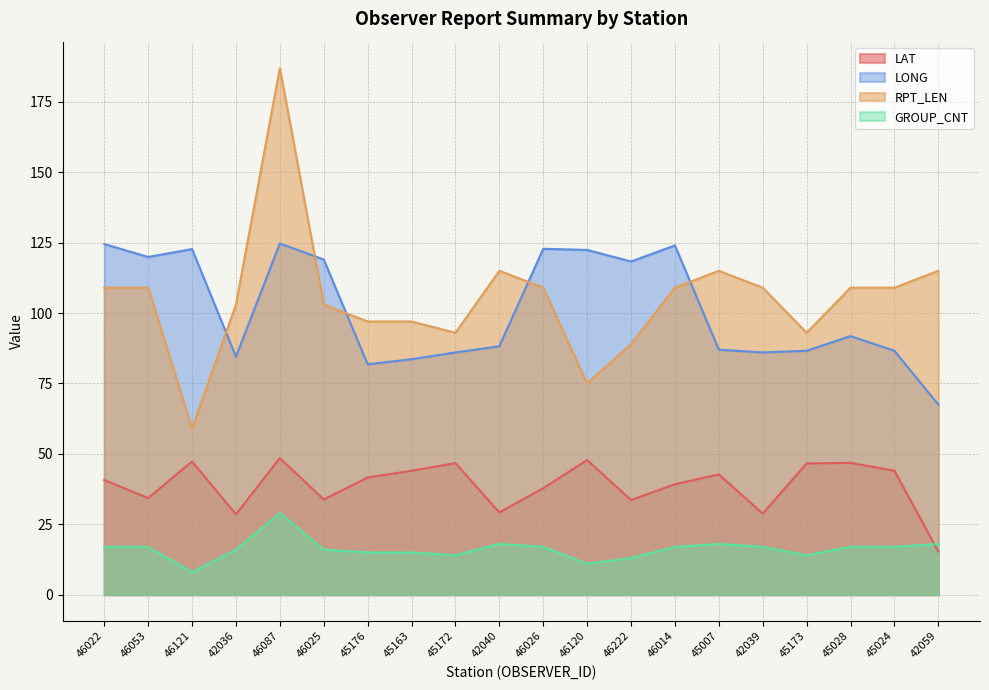

Reading left to right, list all the values displayed in this chart.

LAT: 40.7	34.3	47.3	28.5	48.5	33.8	41.6	44.0	46.7	29.2	37.8	47.8	33.6	39.2	42.7	28.8	46.6	46.8	44.0	15.3
LONG: 124.5	119.9	122.7	84.5	124.7	119.0	81.8	83.6	86.0	88.2	122.8	122.4	118.3	124.0	87.0	86.0	86.6	91.8	86.6	67.5
RPT_LEN: 109.0	109.0	59.0	103.0	187.0	103.0	97.0	97.0	93.0	115.0	109.0	75.0	89.0	109.0	115.0	109.0	93.0	109.0	109.0	115.0
GROUP_CNT: 17.0	17.0	8.0	16.0	29.0	16.0	15.0	15.0	14.0	18.0	17.0	11.0	13.0	17.0	18.0	17.0	14.0	17.0	17.0	18.0